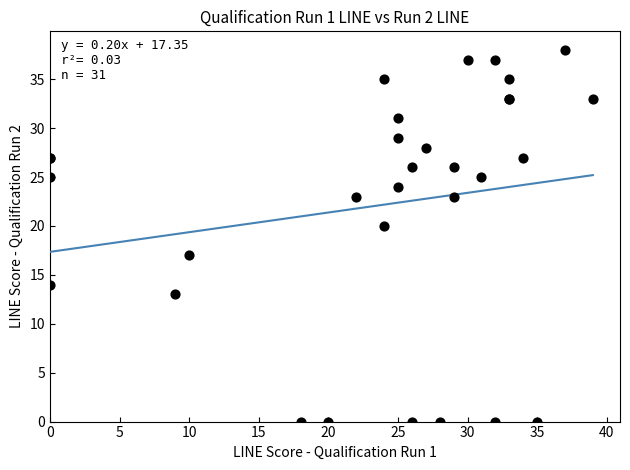

What Y value in the scatter plot is closest to 19?

20